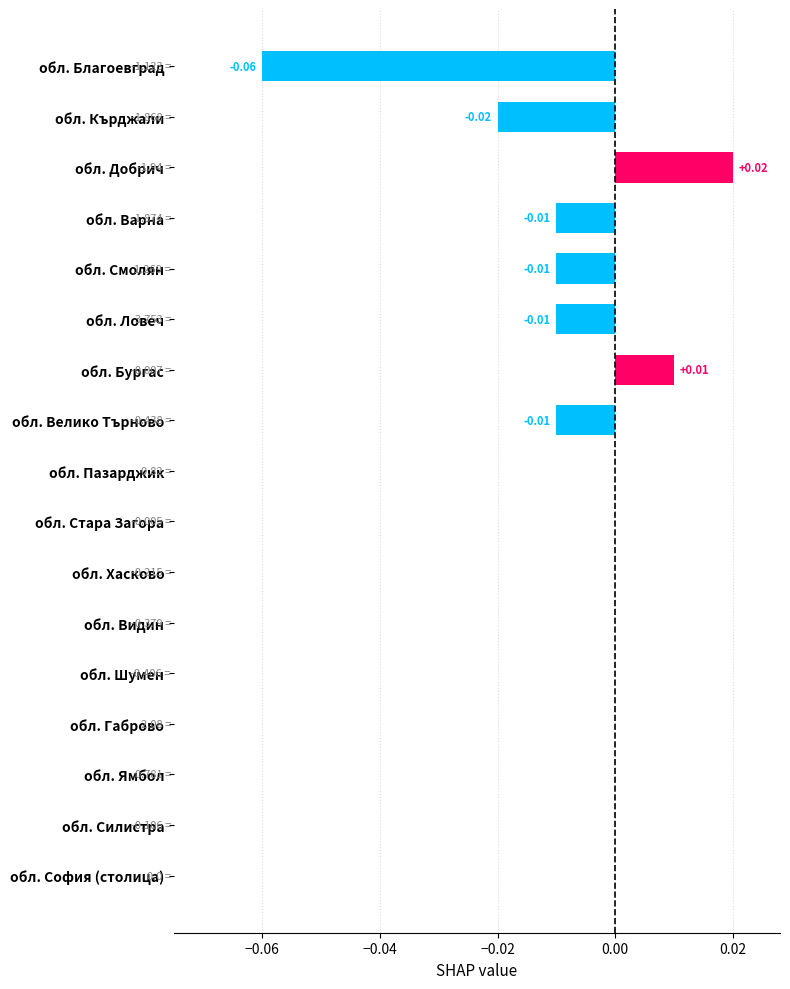

Which category has the highest value across all series?

обл. Добрич